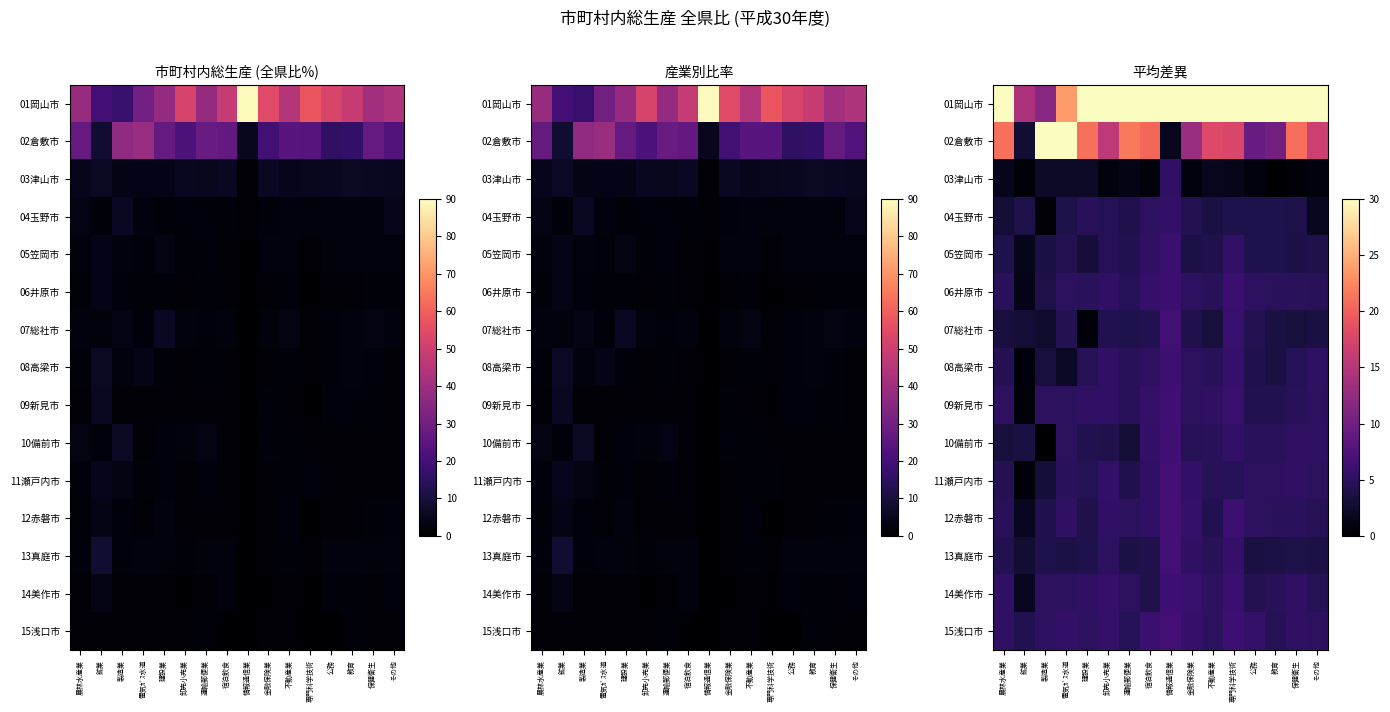

Rank the series by their maximum value, from lowest to highest.

03津山市, 04玉野市, 05笠岡市, 06井原市, 08高梁市, 14美作市, 10備前市, 09新見市, 07総社市, 13真庭市, 15浅口市, 12赤磐市, 11瀬戸内市, 02倉敷市, 01岡山市